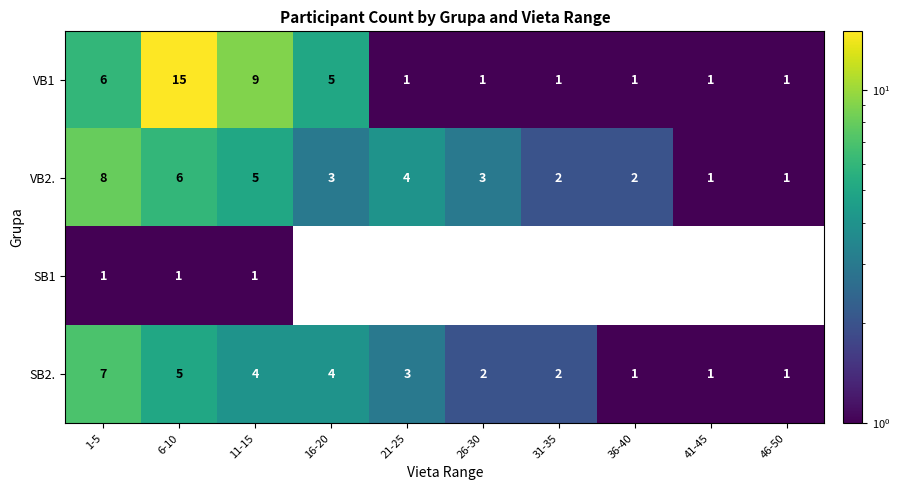

How many data points in VB1 are above 1?

4